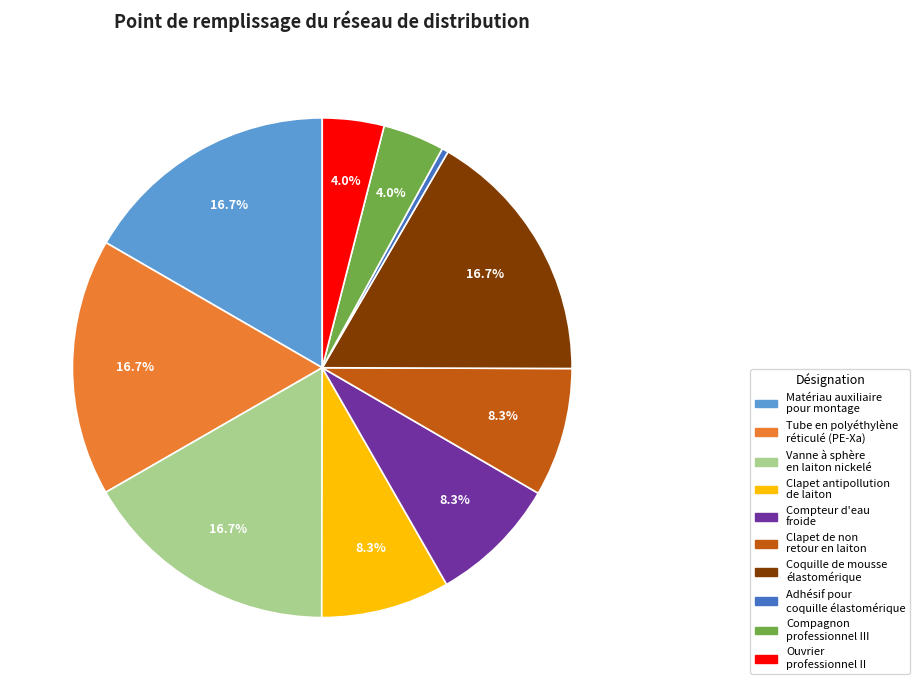

Between Ouvrier professionnel II and Tube en polyéthylène réticulé (PE-Xa), which is larger?

Tube en polyéthylène réticulé (PE-Xa)